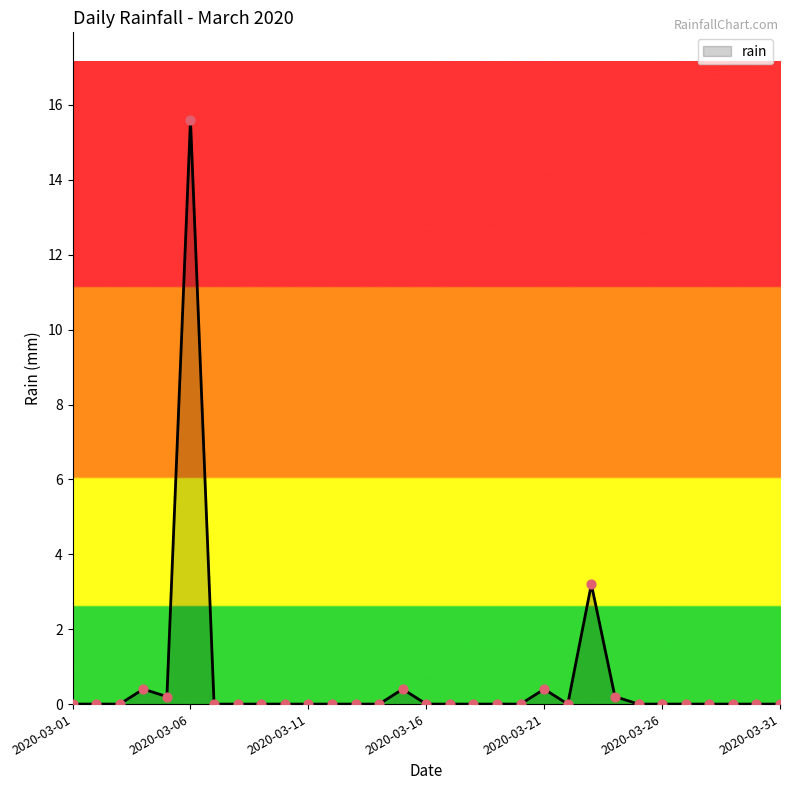

What is the difference between the maximum and minimum values?

15.6